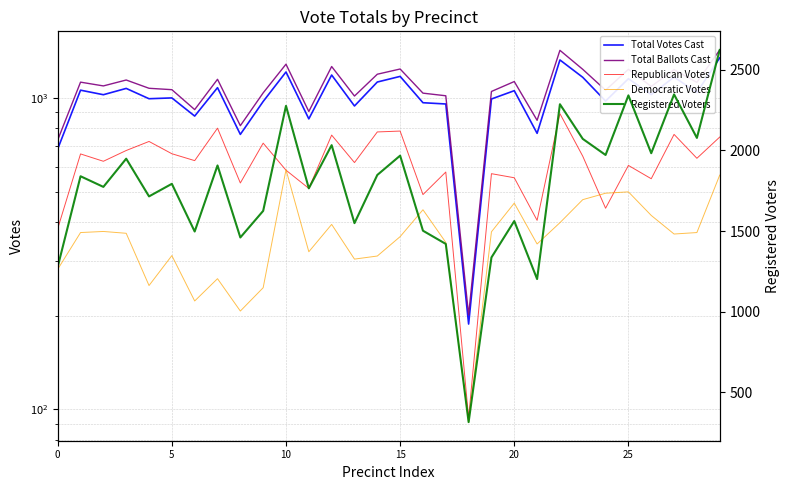

At which label does Republican Votes reach its peak?

22